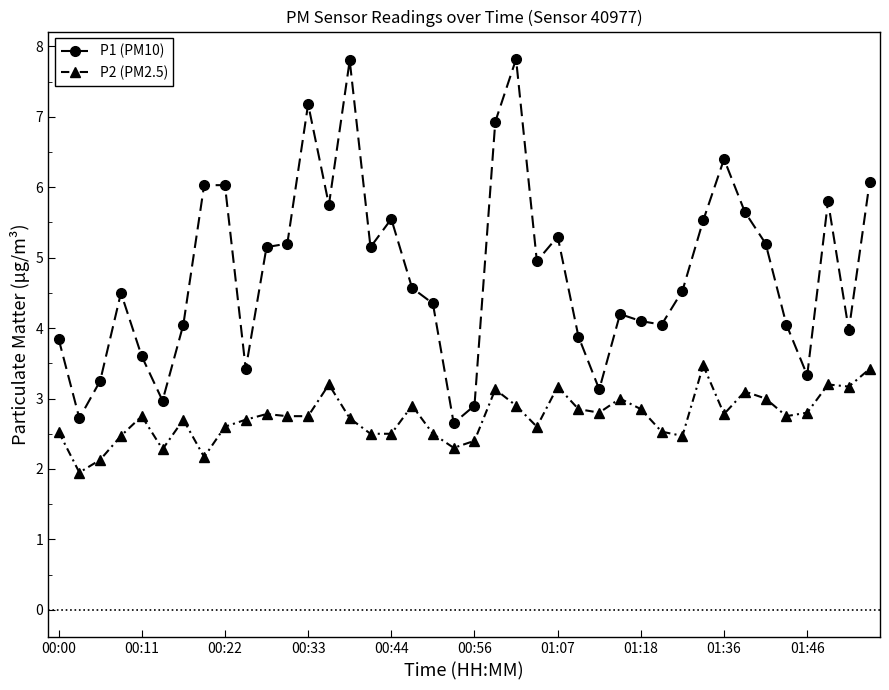

How many categories are shown in the chart?

40